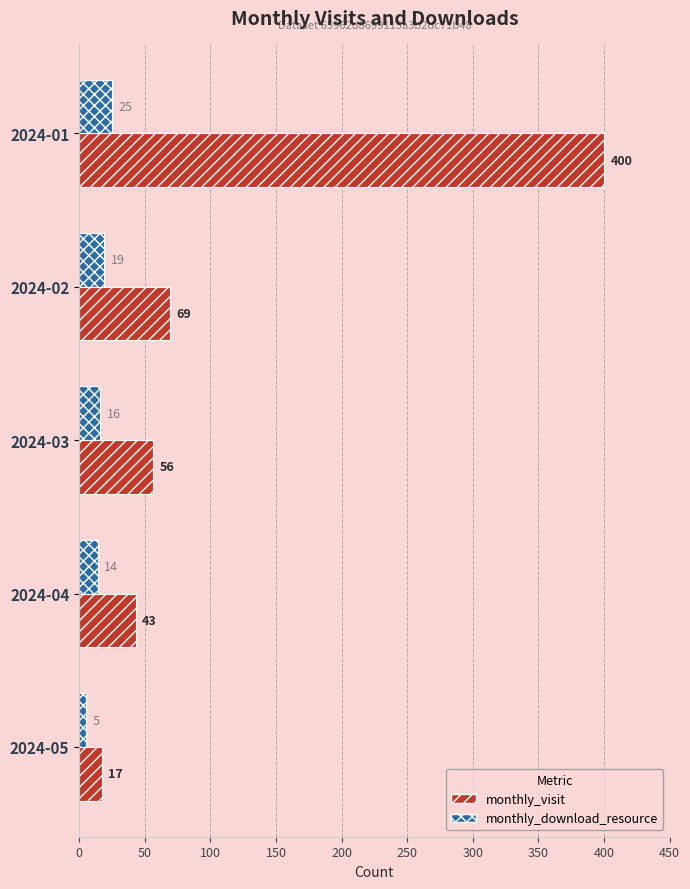

At which category is the sum across all series the highest?

2024-01